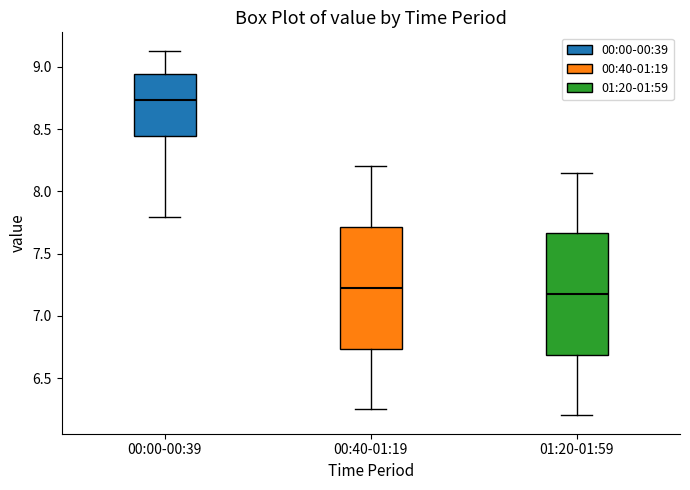

Reading left to right, transcribe this box plot: for each box, give where its median line is, the range the box spans, and where its two whiskers end, as read against the y-axis. The values are not printed on the chart, so give them approximately, as read against the axis.

00:00-00:39: median 8.75, box 8.45 to 8.95, whiskers 7.80 to 9.15
00:40-01:19: median 7.25, box 6.75 to 7.70, whiskers 6.25 to 8.20
01:20-01:59: median 7.20, box 6.70 to 7.65, whiskers 6.20 to 8.15